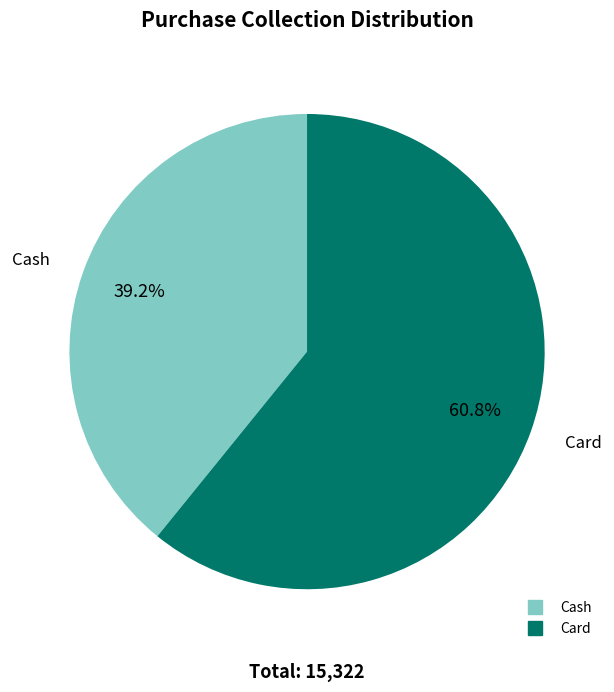

Rank the categories by value from lowest to highest.

Cash, Card